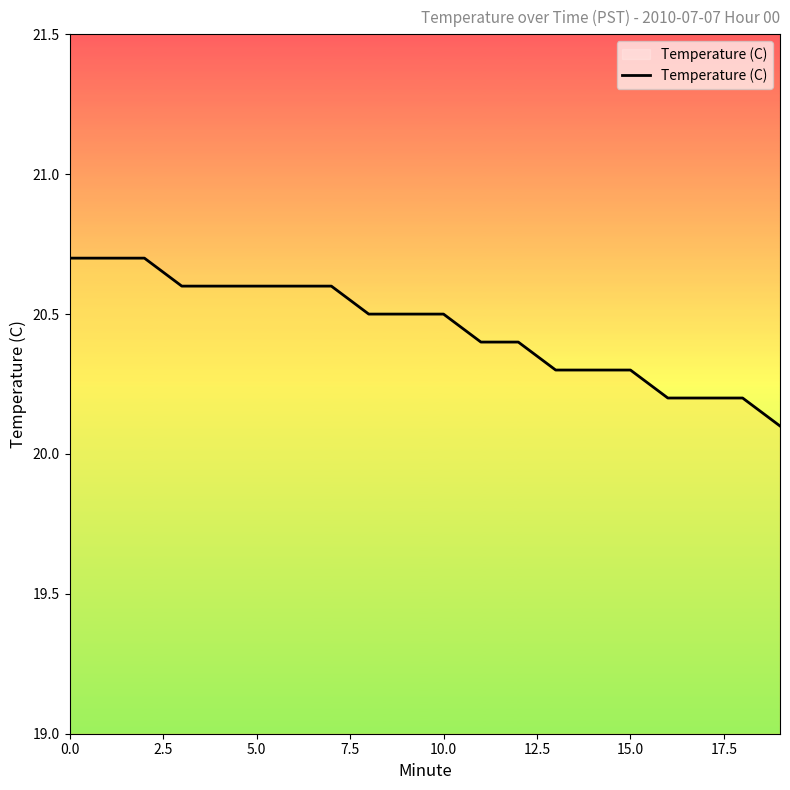

Reading left to right, extract all data points from this chart.

20.7	20.7	20.7	20.6	20.6	20.6	20.6	20.6	20.5	20.5	20.5	20.4	20.4	20.3	20.3	20.3	20.2	20.2	20.2	20.1